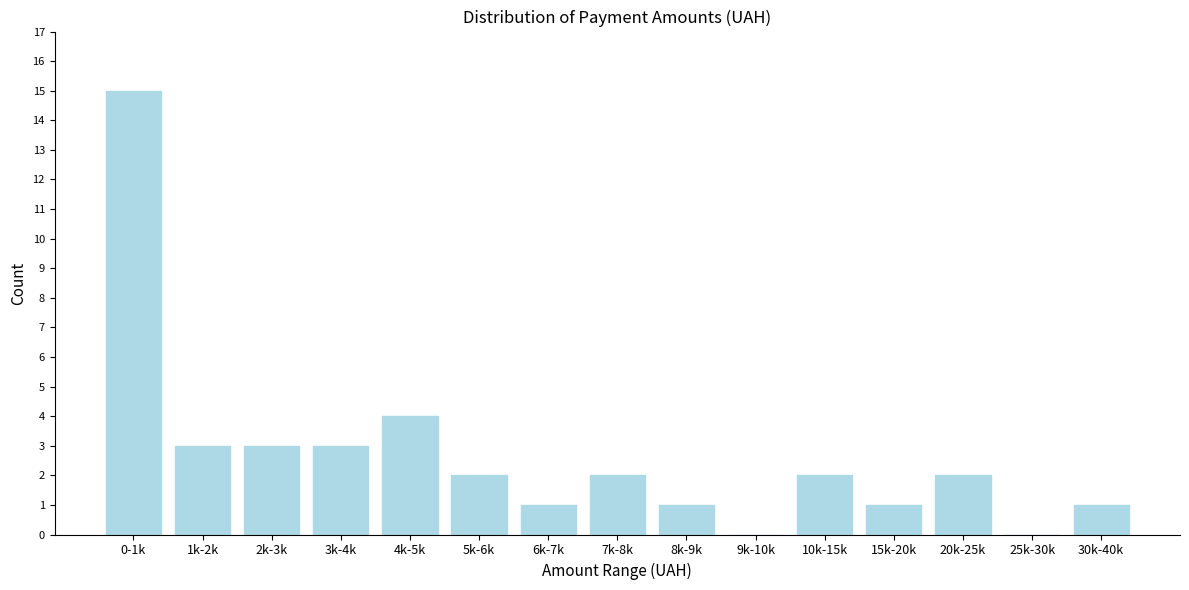

Reading right to left, extract all data points from this chart.

30k-40k=1	25k-30k=0	20k-25k=2	15k-20k=1	10k-15k=2	9k-10k=0	8k-9k=1	7k-8k=2	6k-7k=1	5k-6k=2	4k-5k=4	3k-4k=3	2k-3k=3	1k-2k=3	0-1k=15